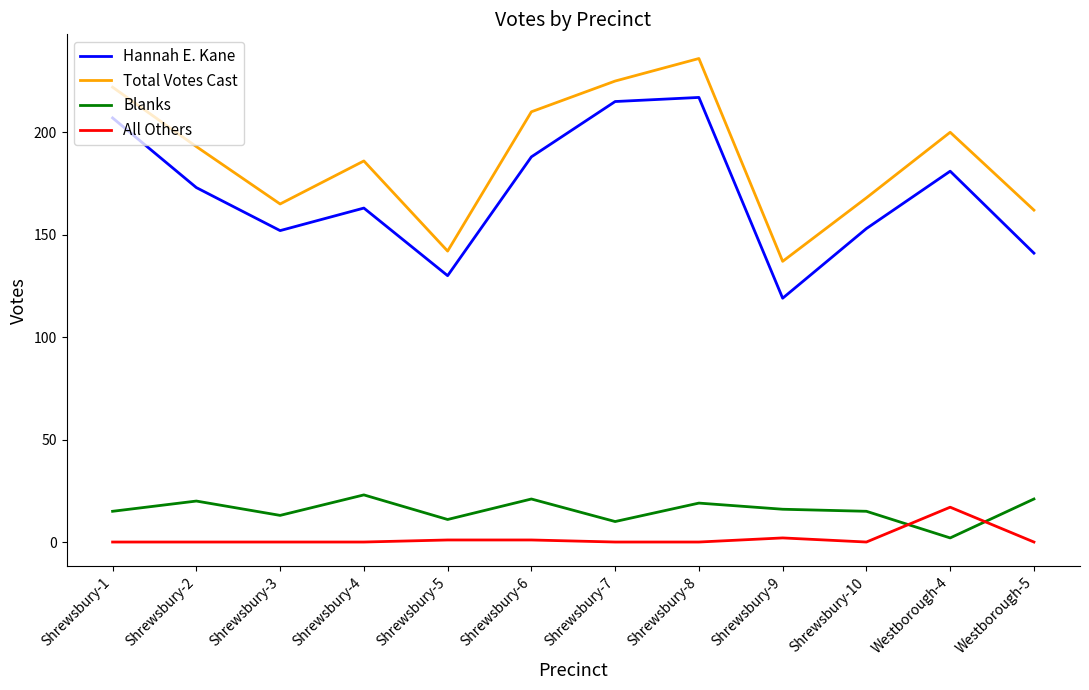

Rank the series by their maximum value, from highest to lowest.

Total Votes Cast, Hannah E. Kane, Blanks, All Others